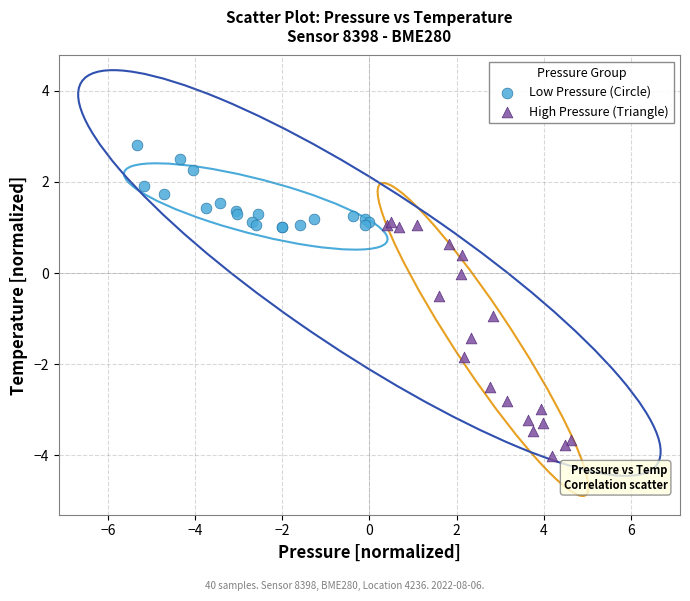

Which series contains the lowest Y value?

High Pressure (Triangle)